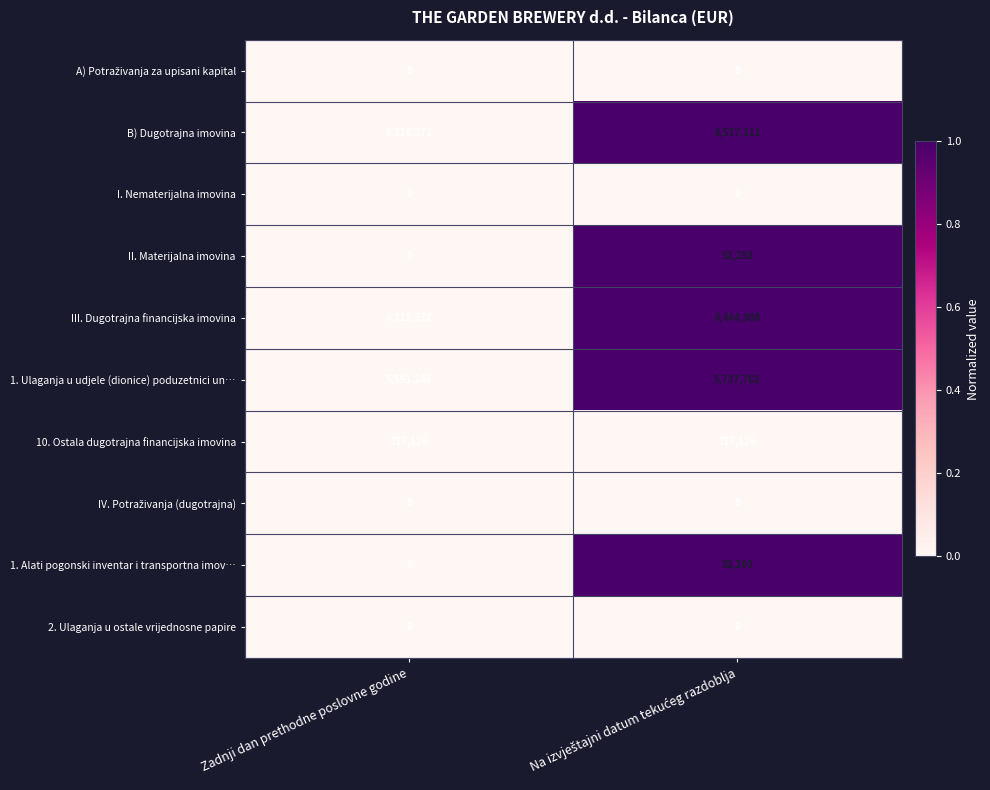

Which series has the largest range (max minus min)?

B) Dugotrajna imovina